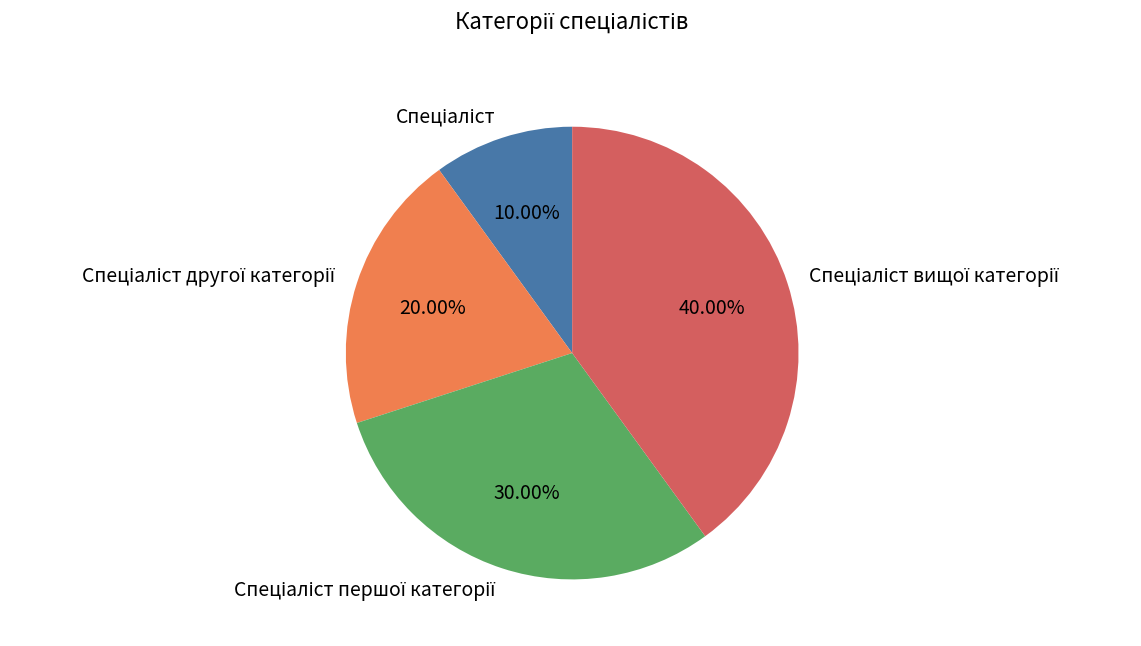

Is there any slice that represents more than half of the pie?

No